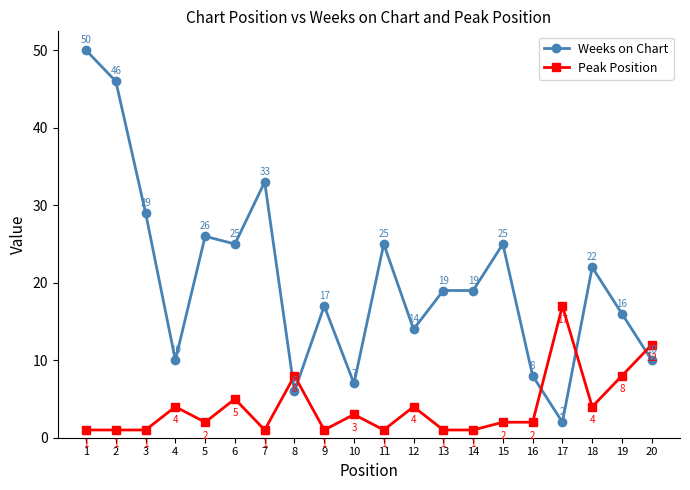

Is the value of Weeks on Chart at 8 greater than the value of Peak Position at 20?

No